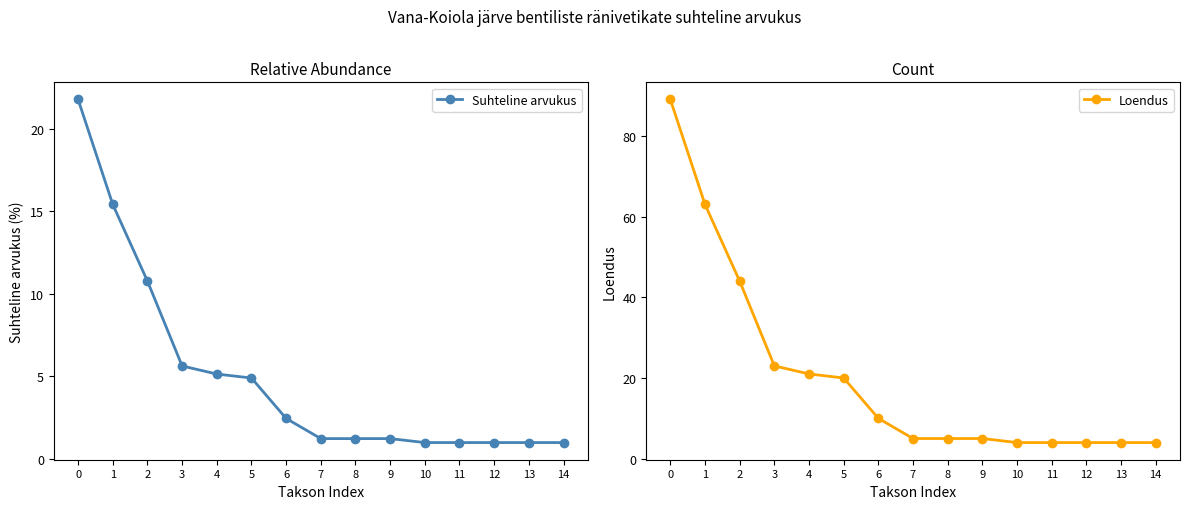

Between 2 and 5, which is larger?

2